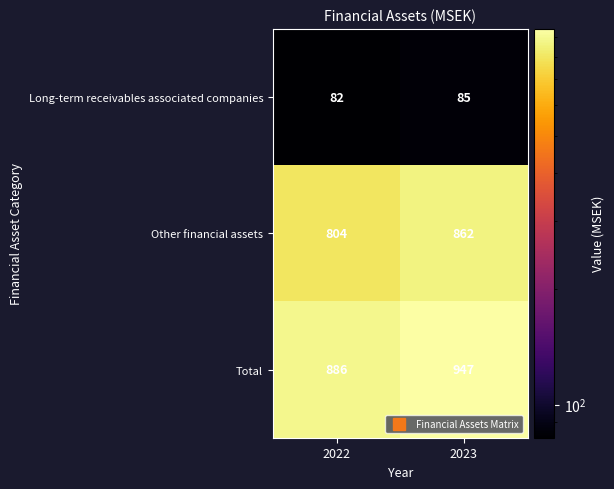

At how many categories does at least one series exceed 470?

2